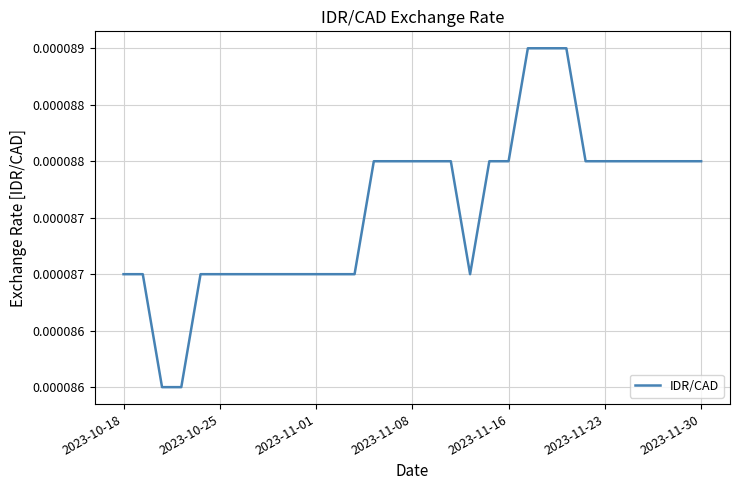

Does the chart display data point markers on the line(s)?

No